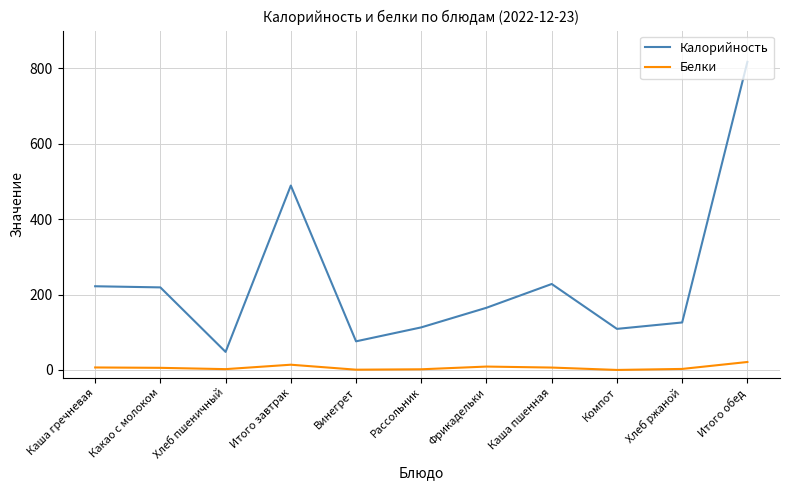

True or false: Белки has a value of 5.7 at Какао с молоком.

True